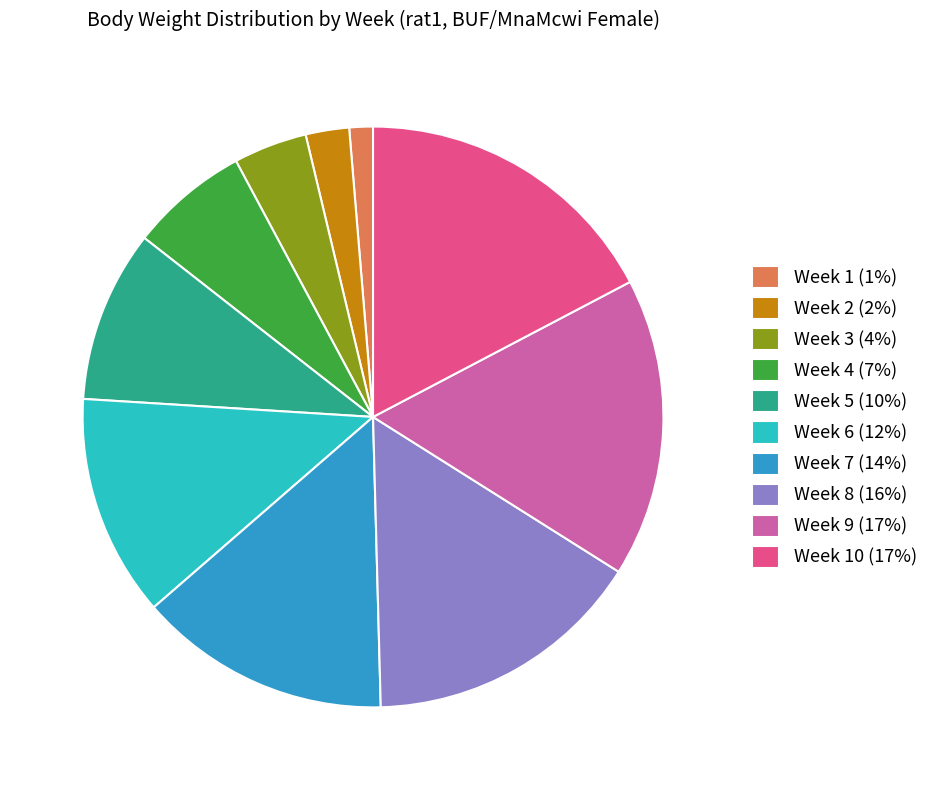

Rank the categories by value from lowest to highest.

Week 1 (1%), Week 2 (2%), Week 3 (4%), Week 4 (7%), Week 5 (10%), Week 6 (12%), Week 7 (14%), Week 8 (16%), Week 9 (17%), Week 10 (17%)